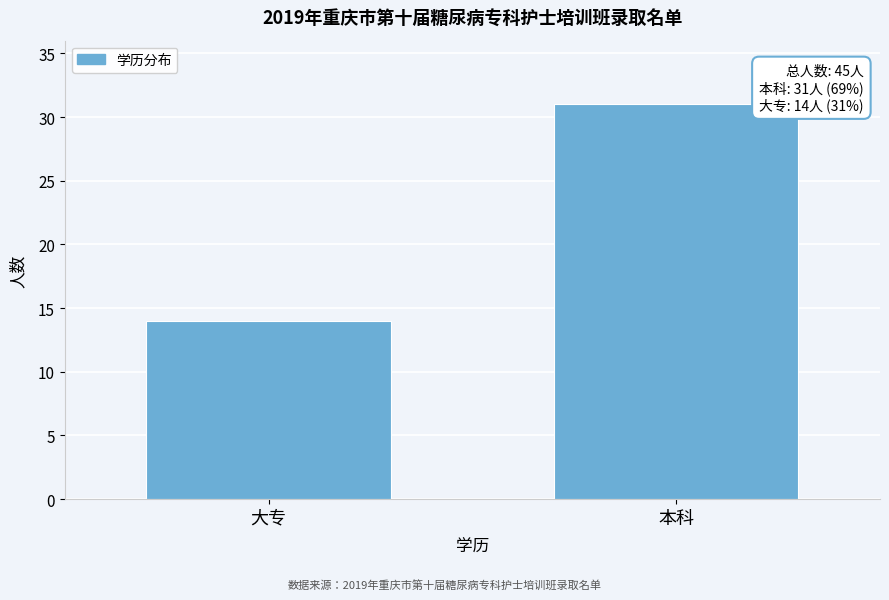

Reading left to right, list all the values displayed in this chart.

14	31